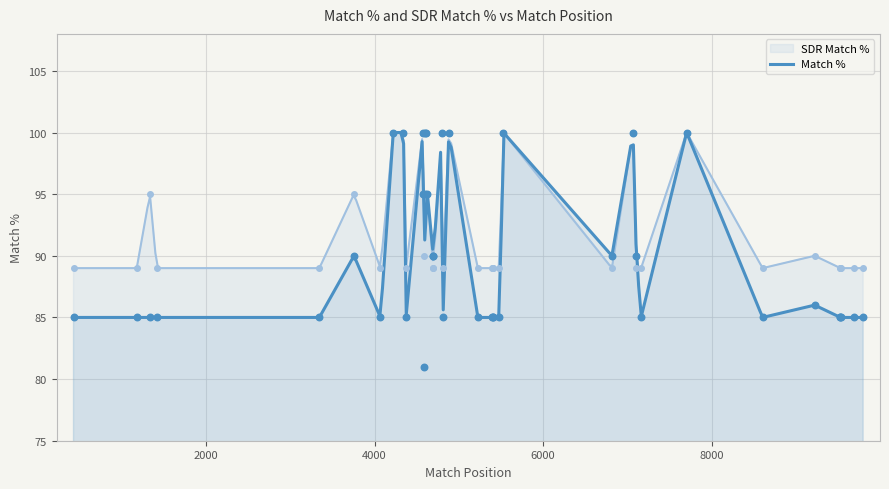

What is the total value across all series at 25?

174